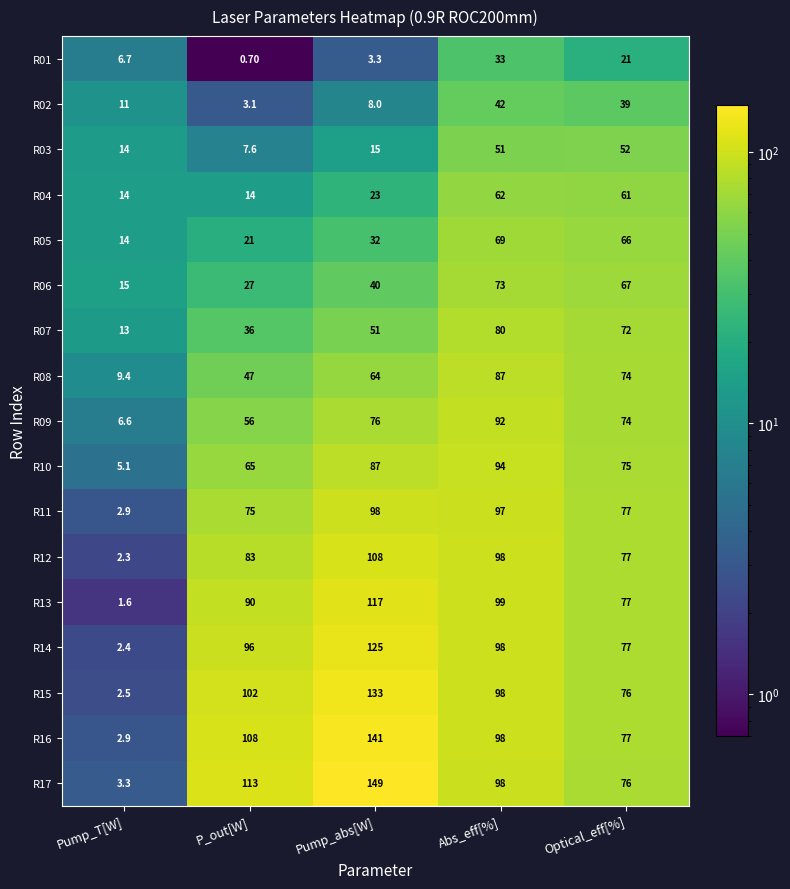

At which category is the sum across all series the highest?

Abs_eff[%]